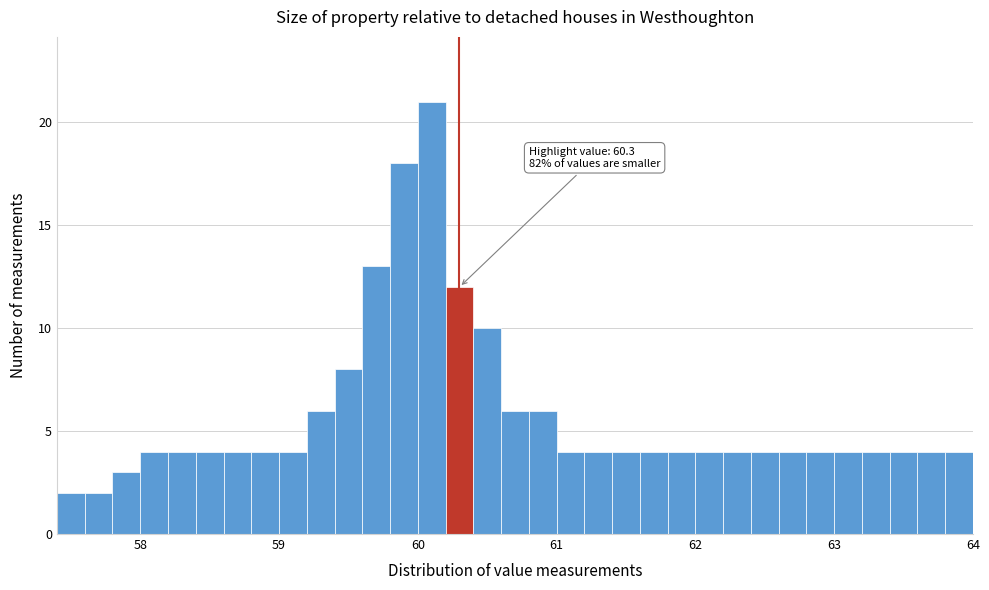

Around what value on the x-axis is the tallest bar? Give the approximate position of its centre, as read against the axis.

60.1